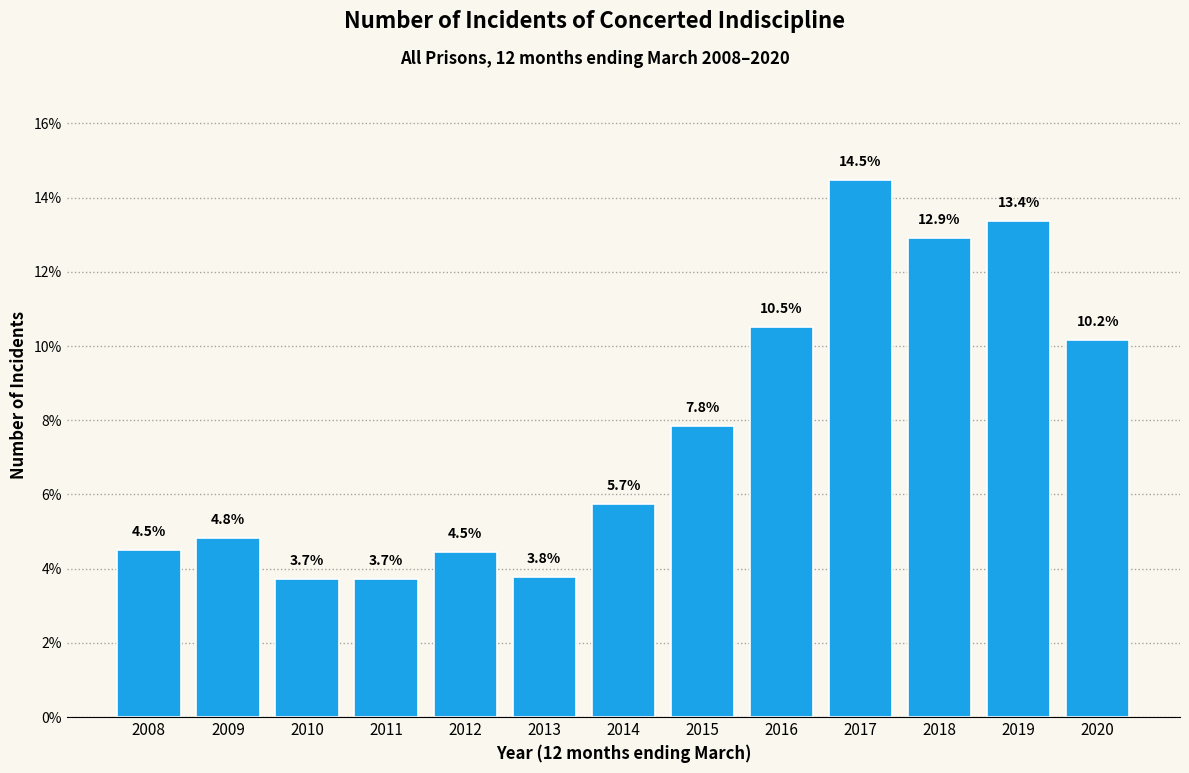

Reading left to right, what are all the values shown in this chart?

4.5	4.8	3.7	3.7	4.5	3.8	5.7	7.8	10.5	14.5	12.9	13.4	10.2